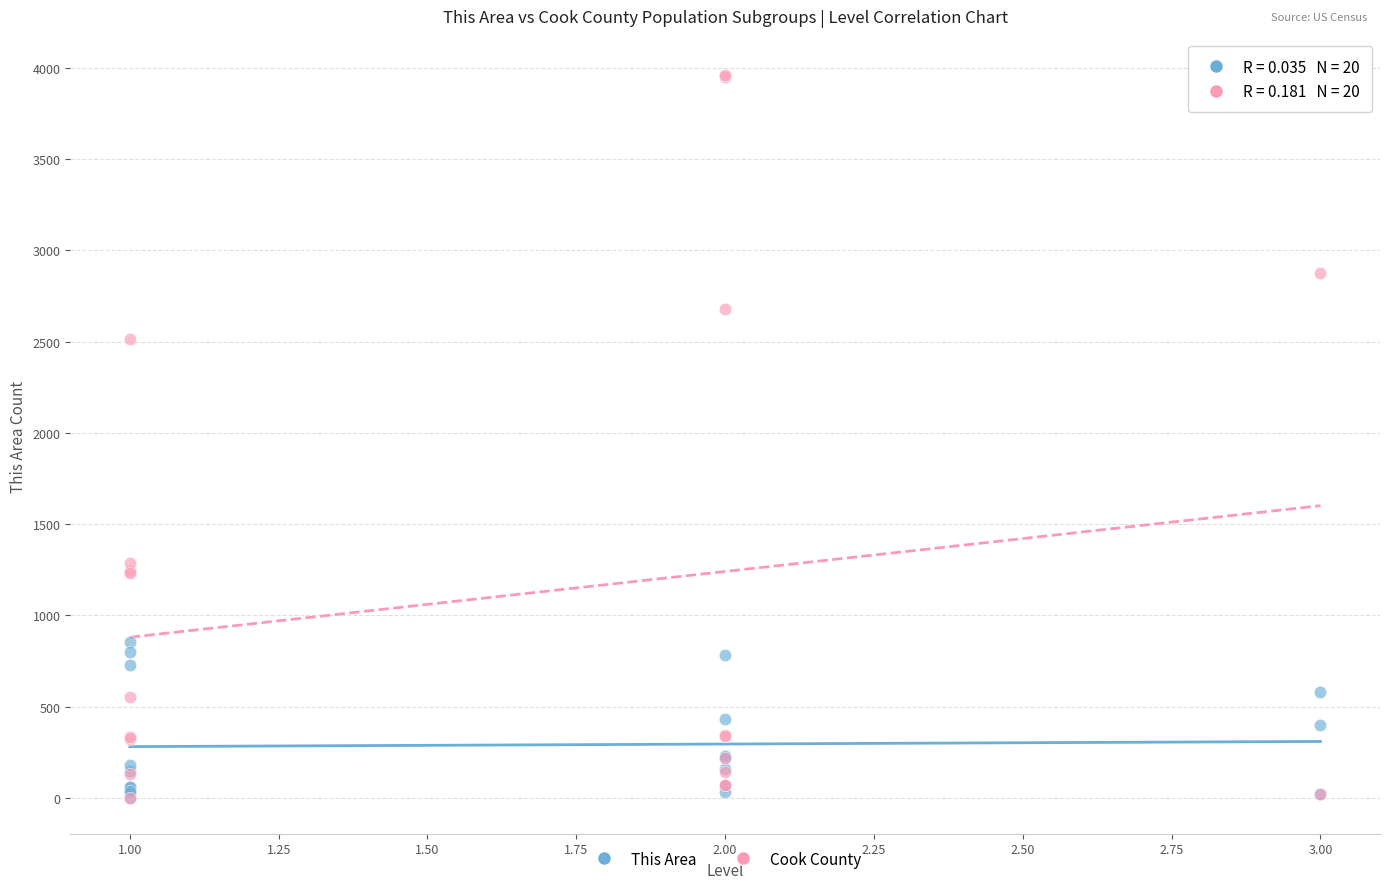

Which series has the largest Y range (max minus min)?

Cook County